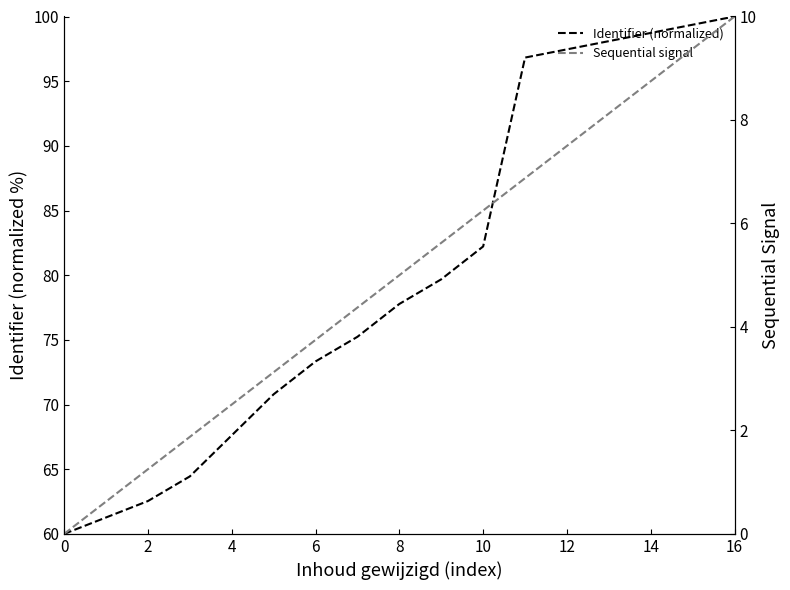

Which series has the largest total across all categories?

Identifier (normalized)